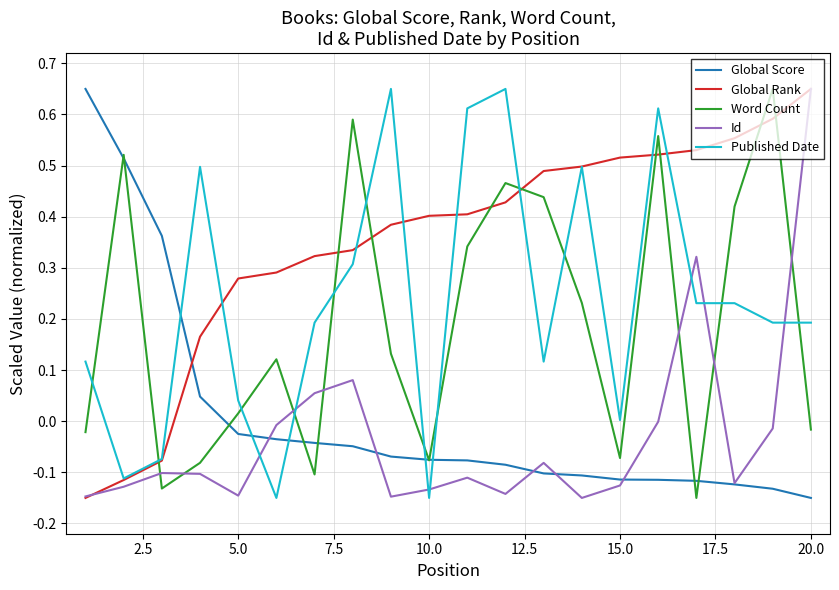

What are all the series names shown in the legend?

Global Score, Global Rank, Word Count, Id, Published Date